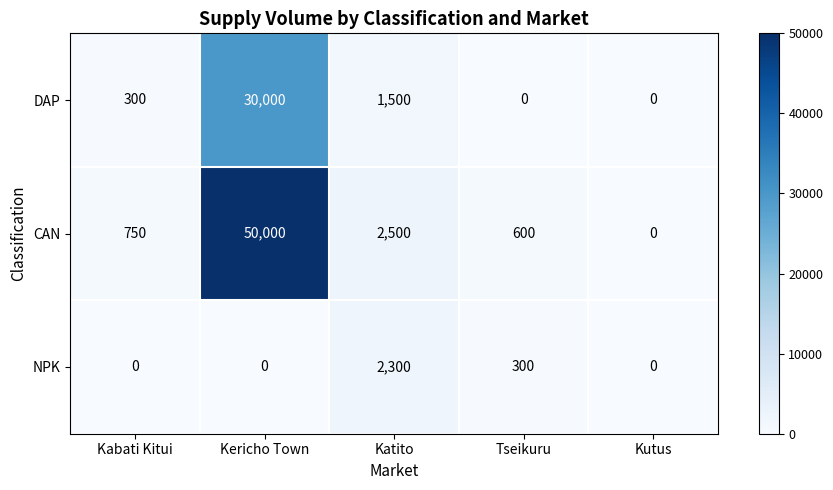

What is the total value across all series at Katito?

6300